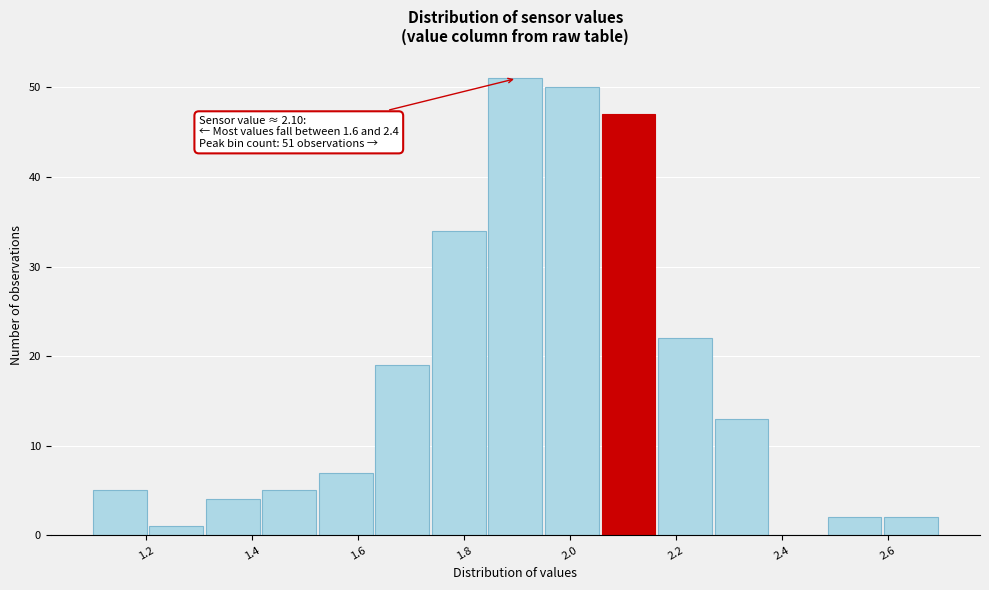

Over which range of the x-axis is the bar tallest?

1.84 to 1.96